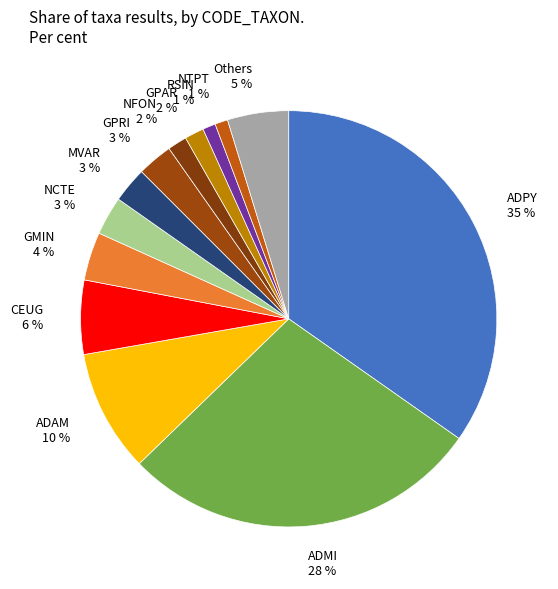

Which has a higher value, NCTE or CEUG?

CEUG